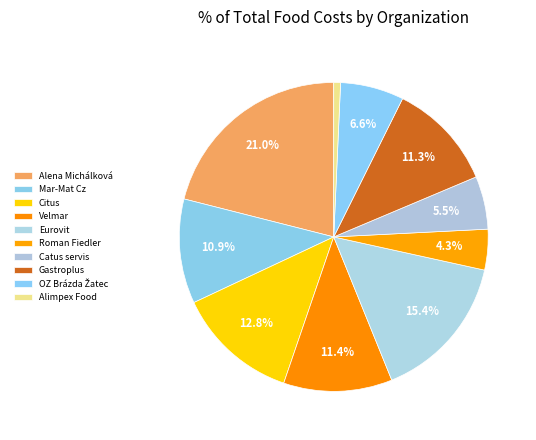

Rank the categories by value from highest to lowest.

Alena Michálková, Eurovit, Citus, Velmar, Gastroplus, Mar-Mat Cz, OZ Brázda Žatec, Catus servis, Roman Fiedler, Alimpex Food